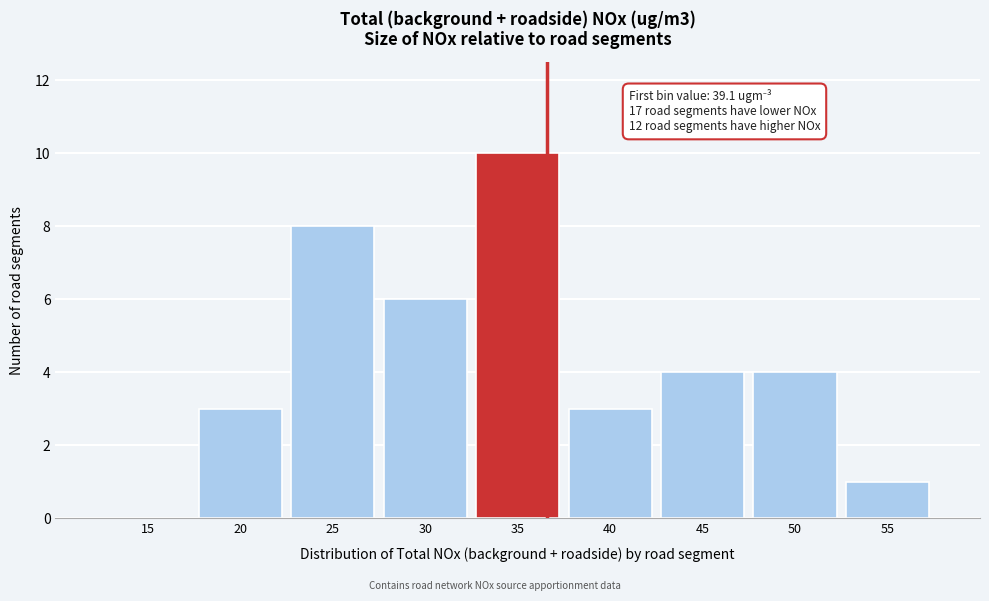

Reading left to right, what are all the values shown in this chart?

15=0	20=3	25=8	30=6	35=10	40=3	45=4	50=4	55=1